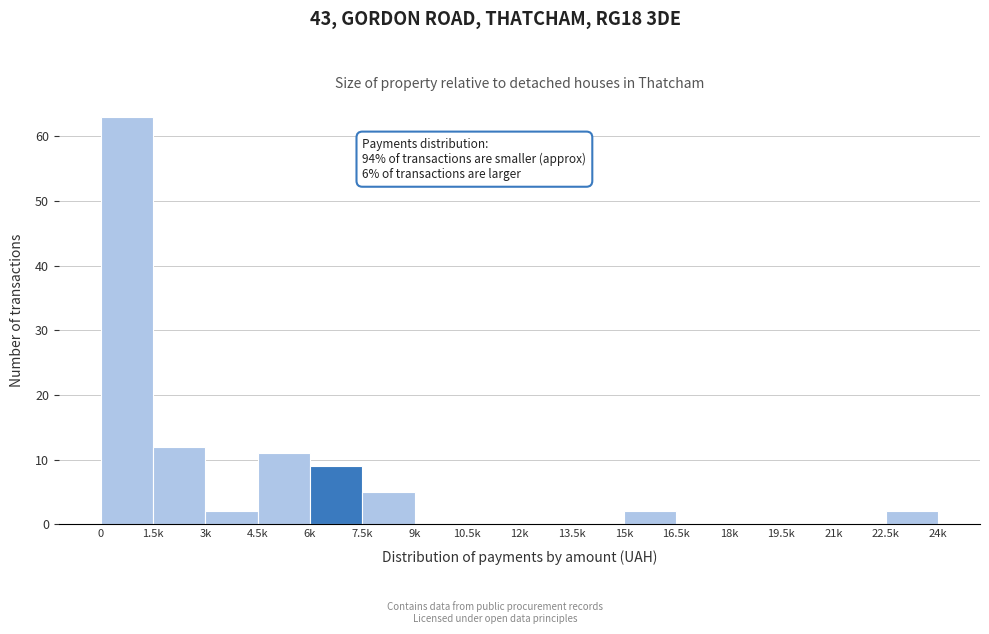

Reading left to right, what are all the values shown in this chart?

0=63	1.5k=12	3k=2	4.5k=11	6k=9	7.5k=5	9k=0	10.5k=0	12k=0	13.5k=0	15k=2	16.5k=0	18k=0	19.5k=0	21k=0	22.5k=2